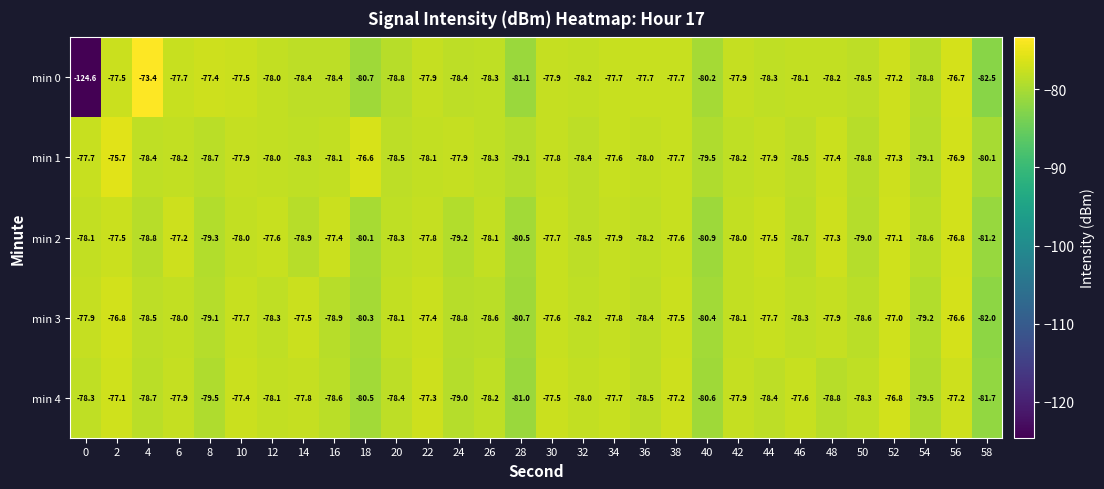

True or false: min 0 has a value of -77.7 at 34.

True